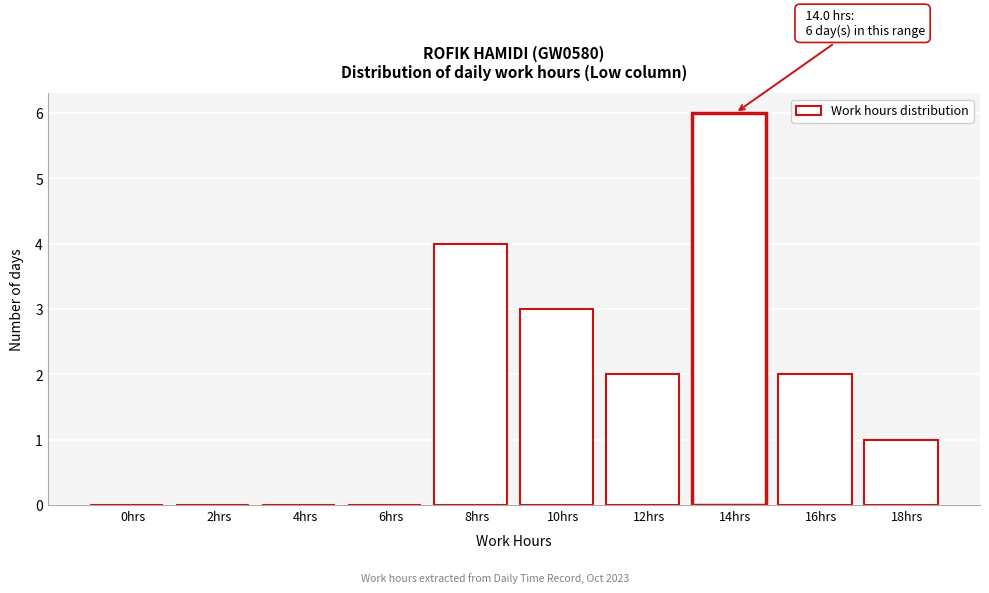

Reading left to right, list all the values displayed in this chart.

0hrs=0	2hrs=0	4hrs=0	6hrs=0	8hrs=4	10hrs=3	12hrs=2	14hrs=6	16hrs=2	18hrs=1